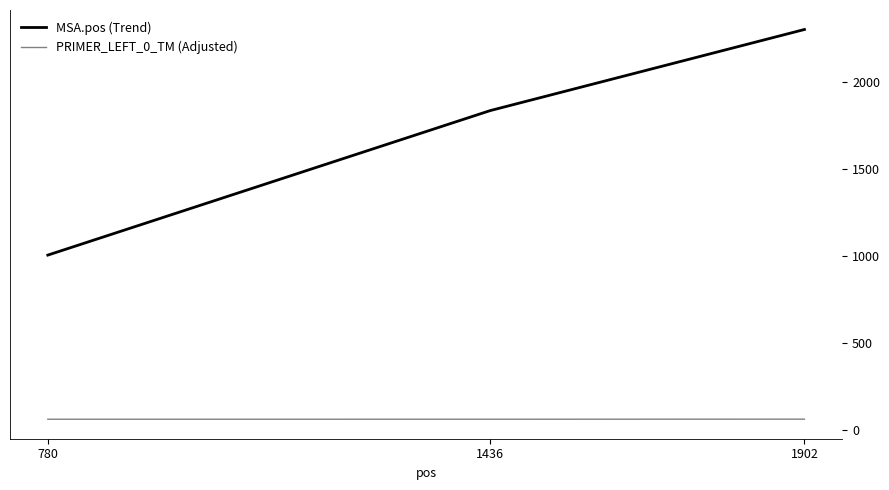

True or false: PRIMER_LEFT_0_TM (Adjusted) has a value of 60.0 at 1436.

True